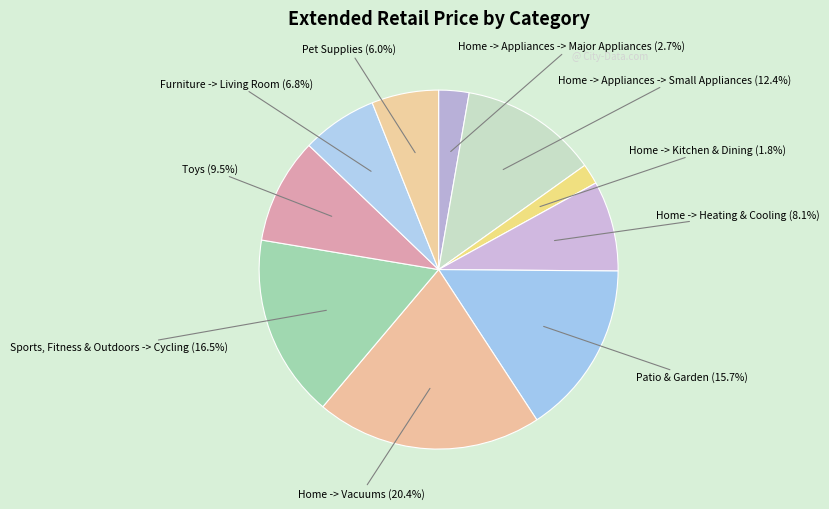

Count the number of slices in the pie.

10